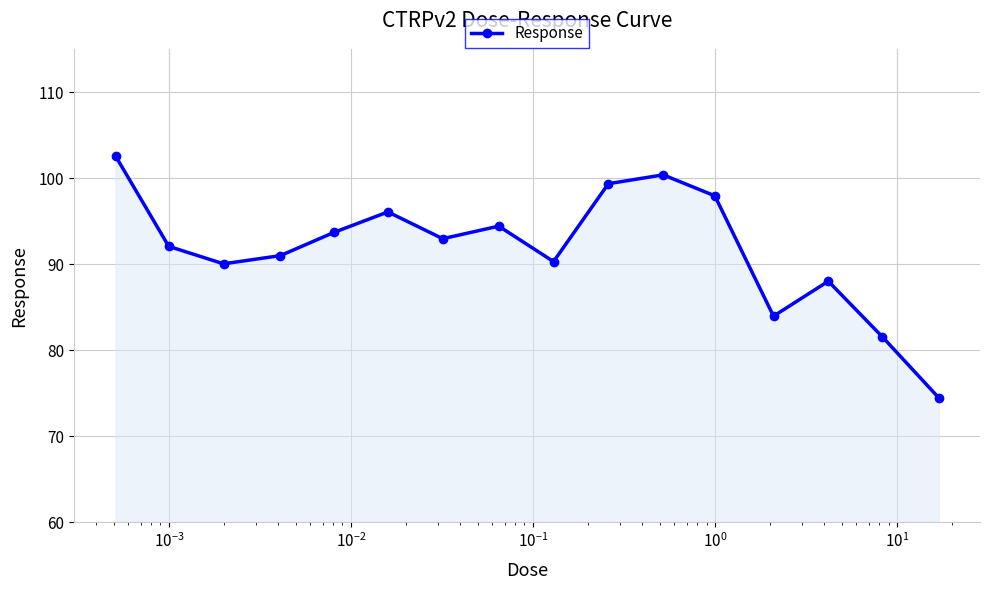

What is the average value?

91.8